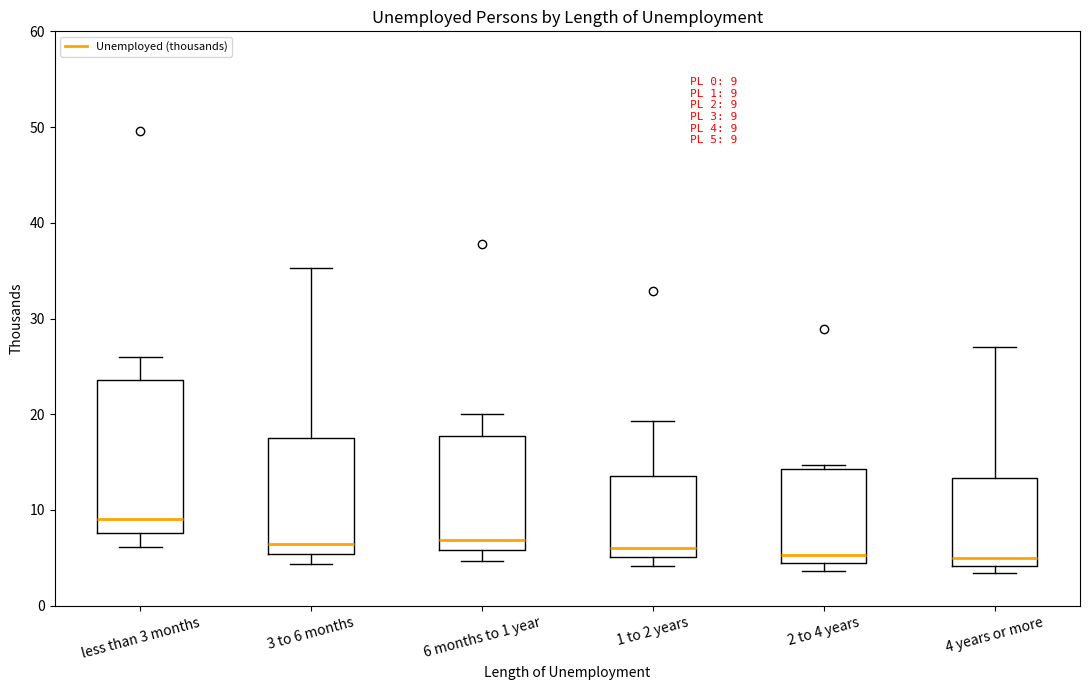

Which box has the highest median line?

less than 3 months